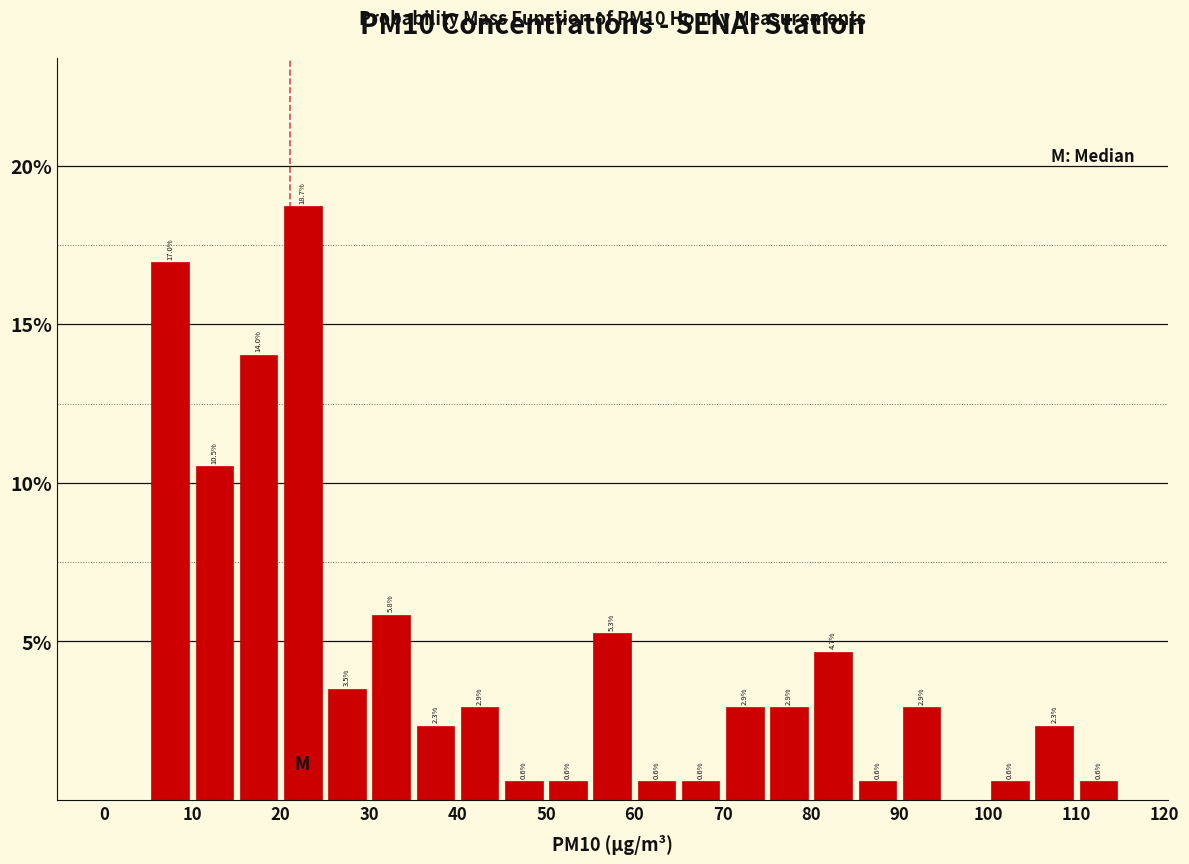

Which range on the x-axis has the tallest bar?

20 to 25